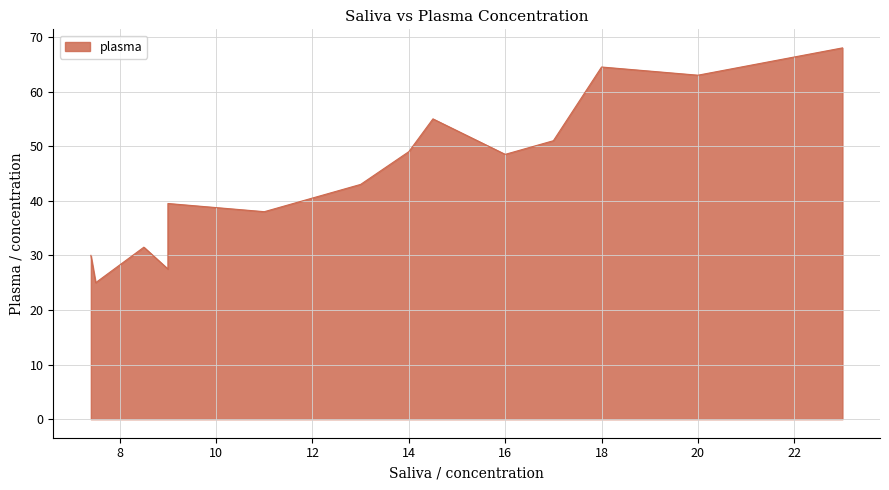

What is the difference between the values at 14.5 and 9.0?

27.5